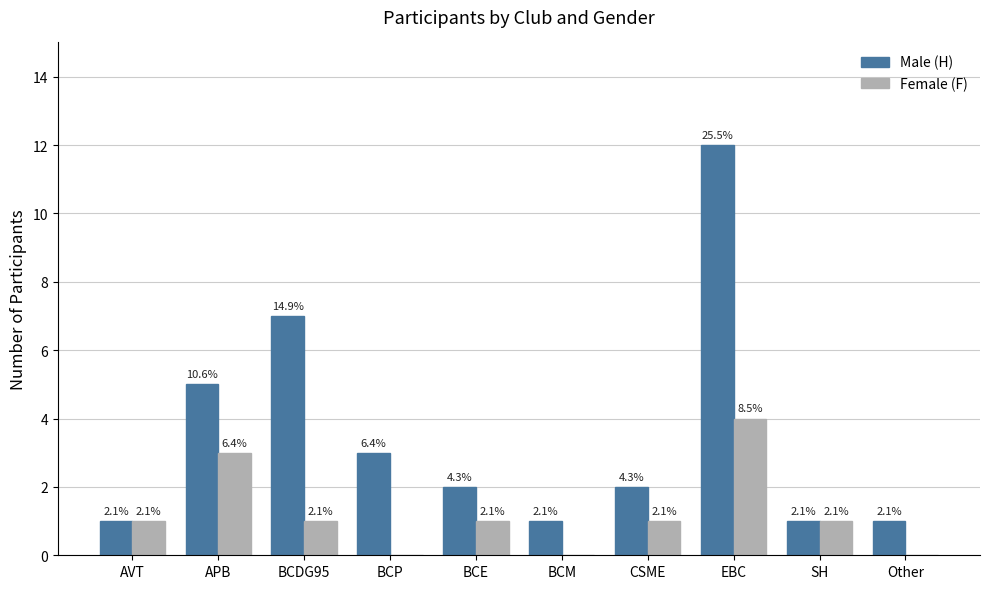

Between Other and AVT, which is larger?

Other